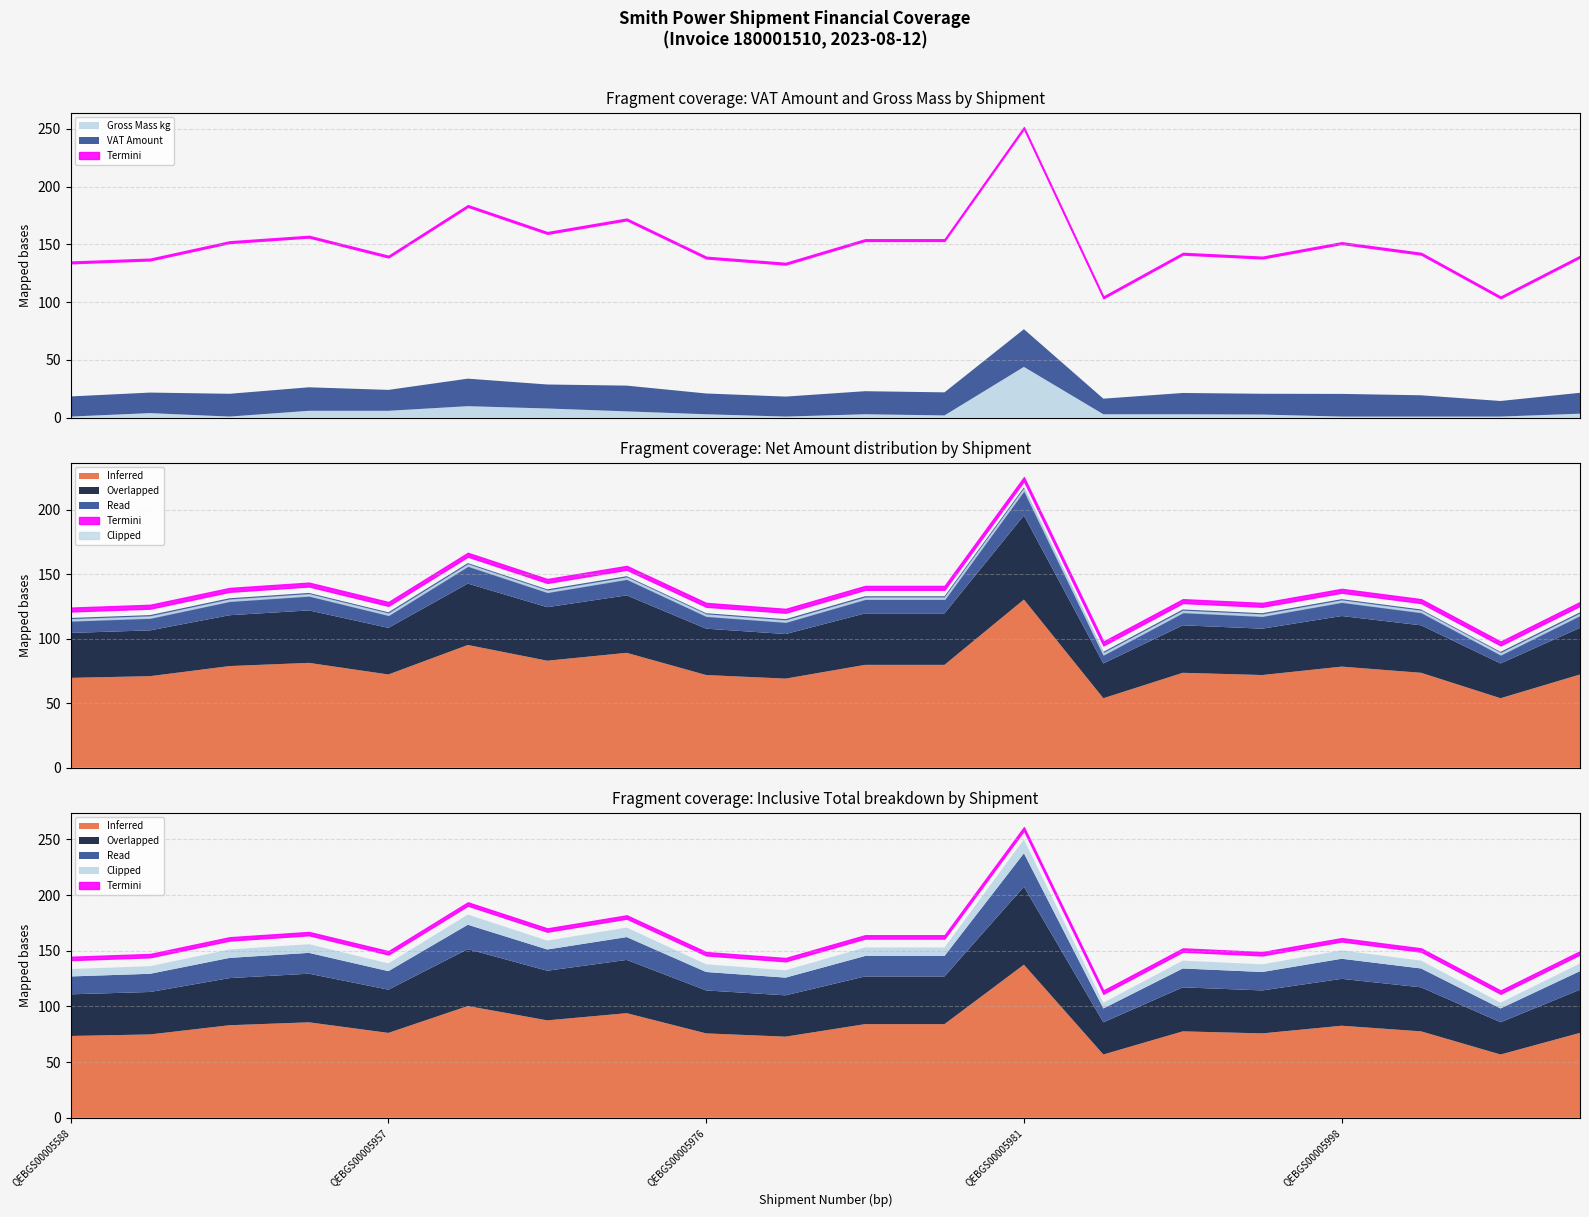

How many interior local peaks does the VAT Amount series have?

6